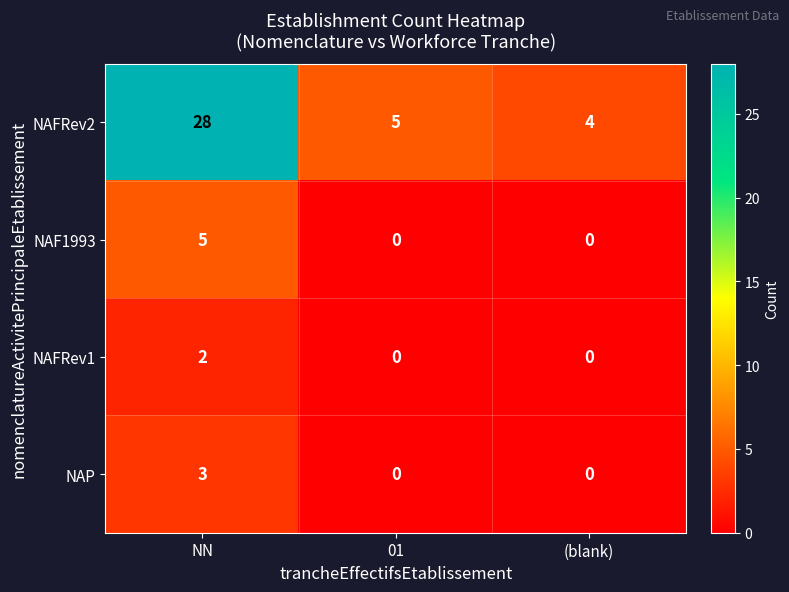

Reading left to right, extract all data points from this chart.

NAFRev2: NN=28	01=5	(blank)=4
NAF1993: NN=5	01=0	(blank)=0
NAFRev1: NN=2	01=0	(blank)=0
NAP: NN=3	01=0	(blank)=0